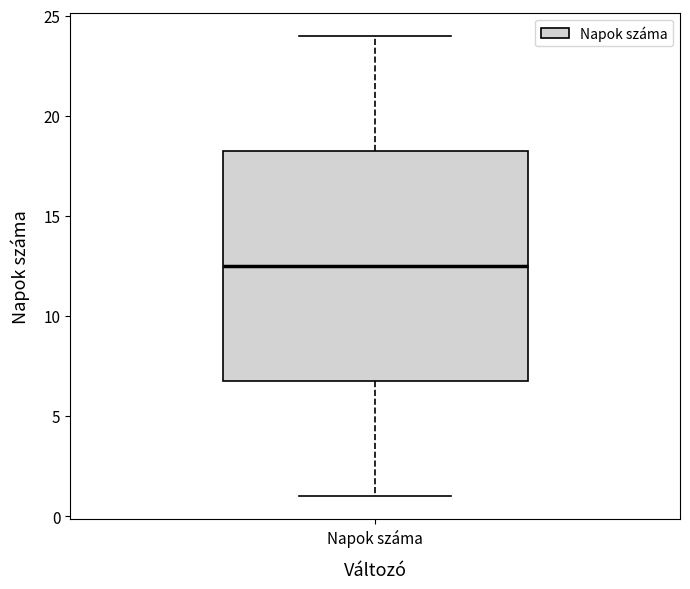

Where is the upper edge of the box for Napok száma on the y-axis? The values are not printed on the chart, so give them approximately, as read against the axis.

18.5